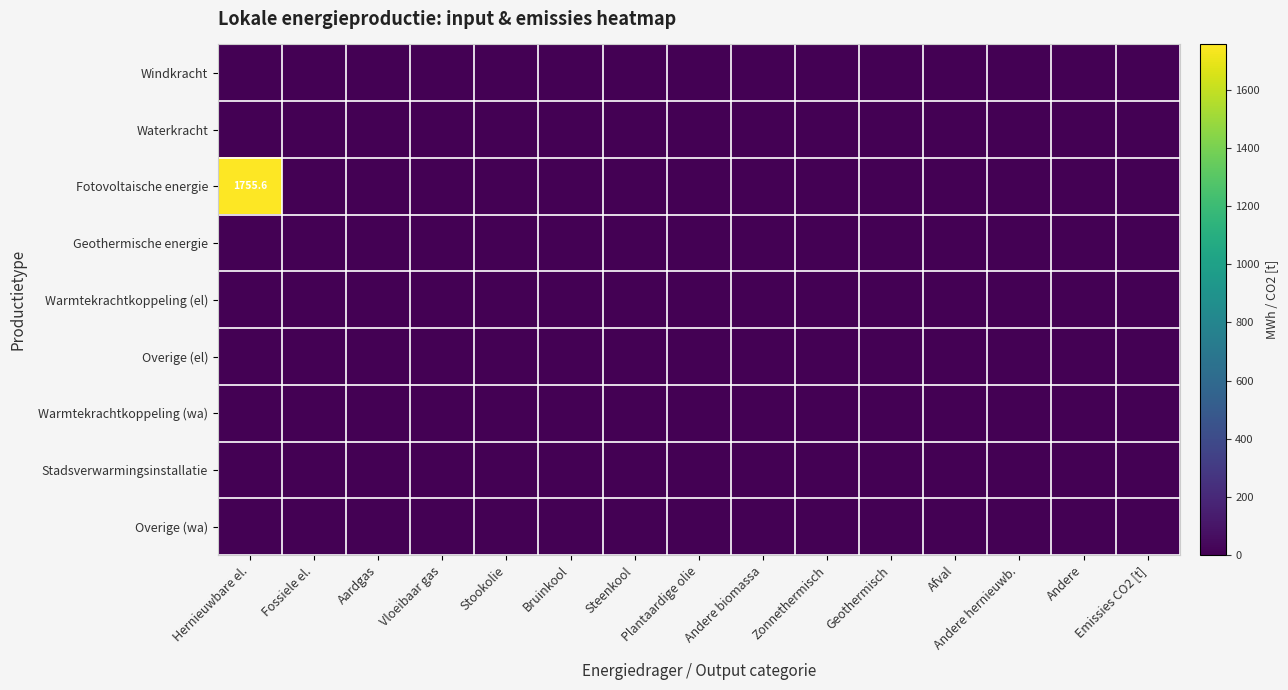

Which series has the largest total across all categories?

Fotovoltaische energie